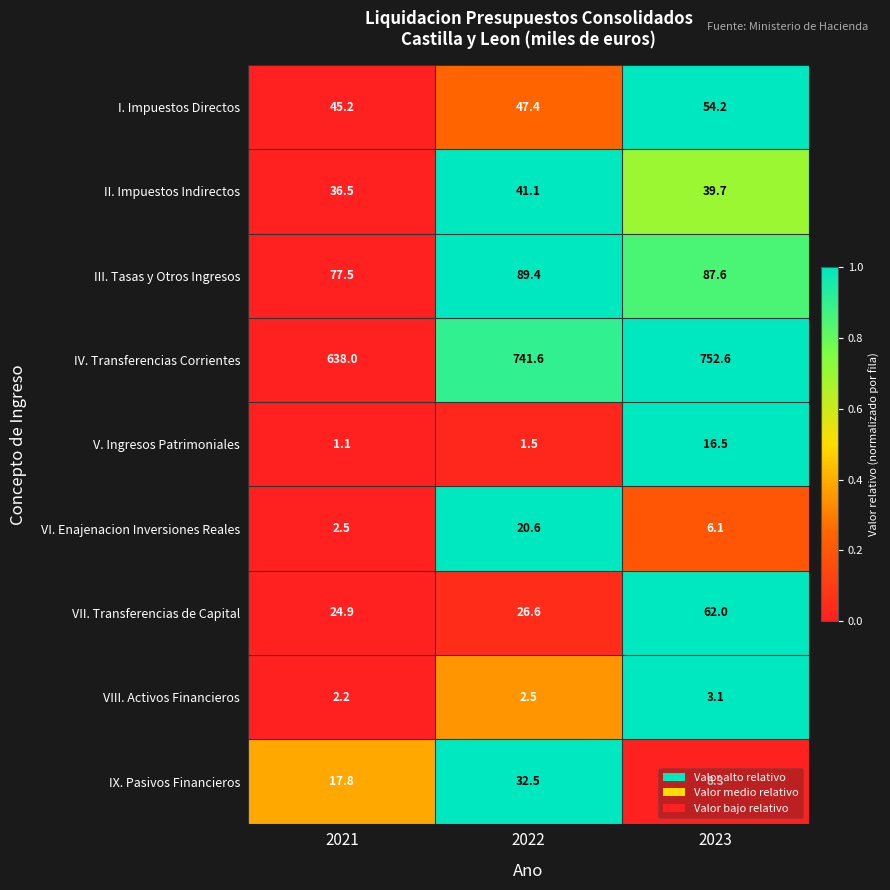

Between 2021 and 2023, which series saw the biggest shift?

IV. Transferencias Corrientes